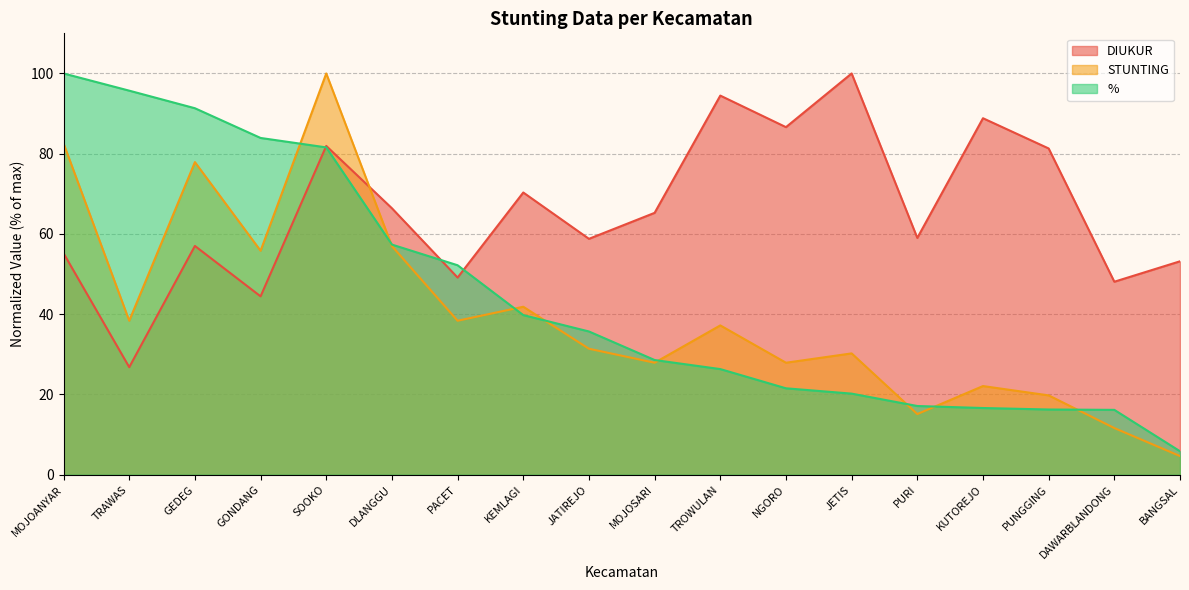

Rank the series at DLANGGU from lowest to highest value.

STUNTING, %, DIUKUR